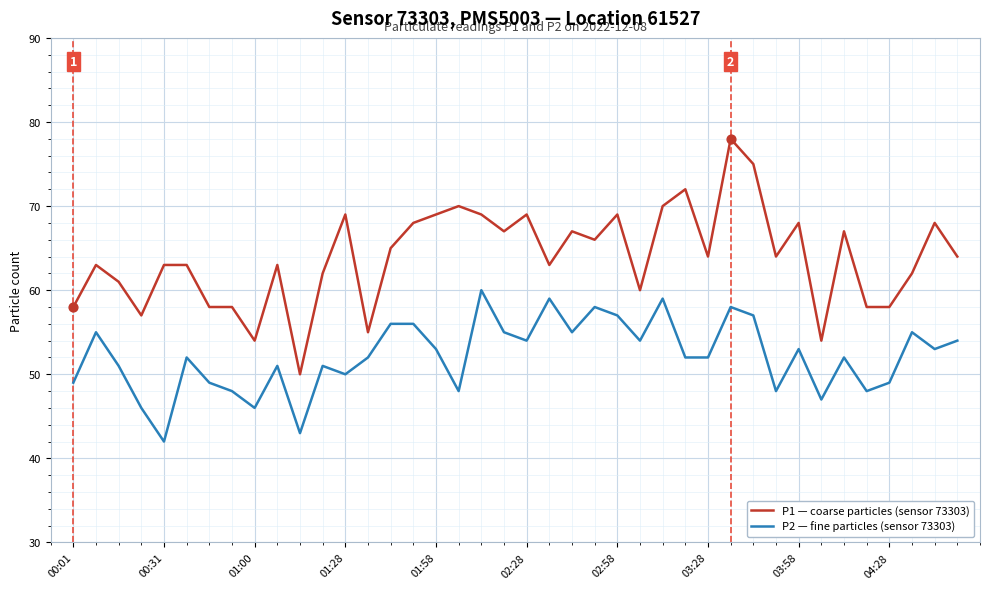

What is the difference between the maximum and minimum values in the P1 — coarse particles (sensor 73303) series?

28